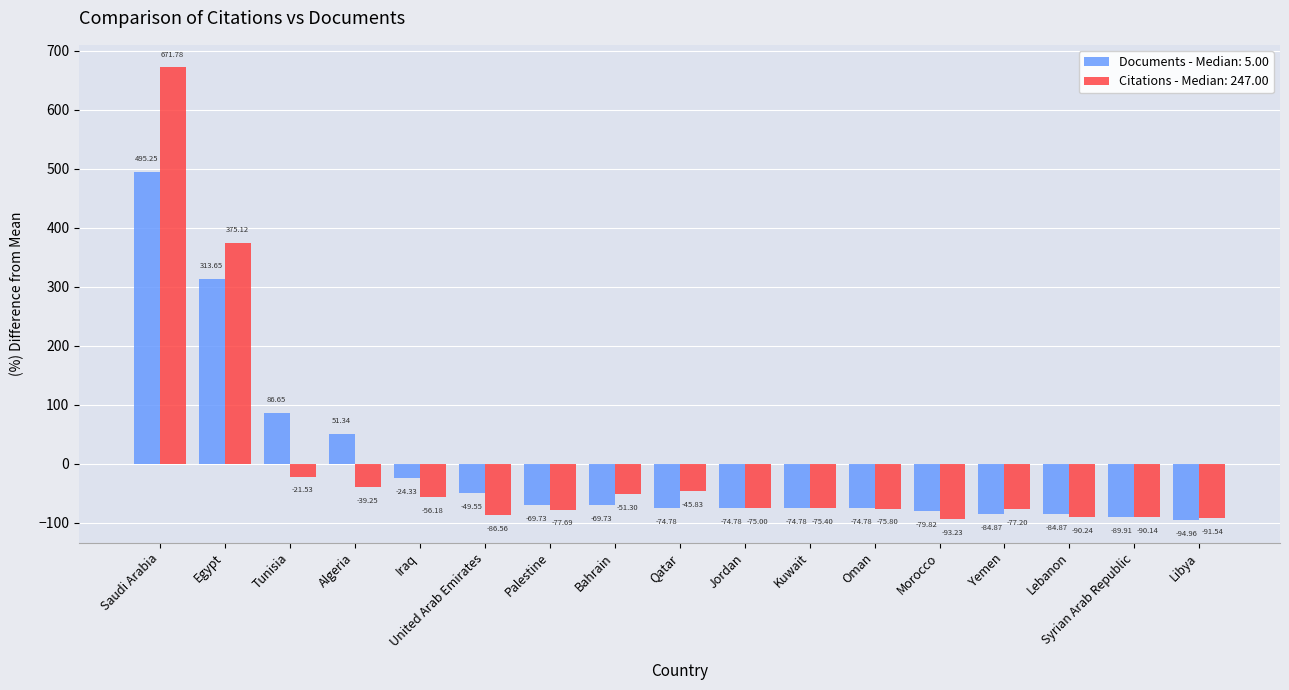

At which label does Citations - Median: 247.00 reach its minimum?

Morocco